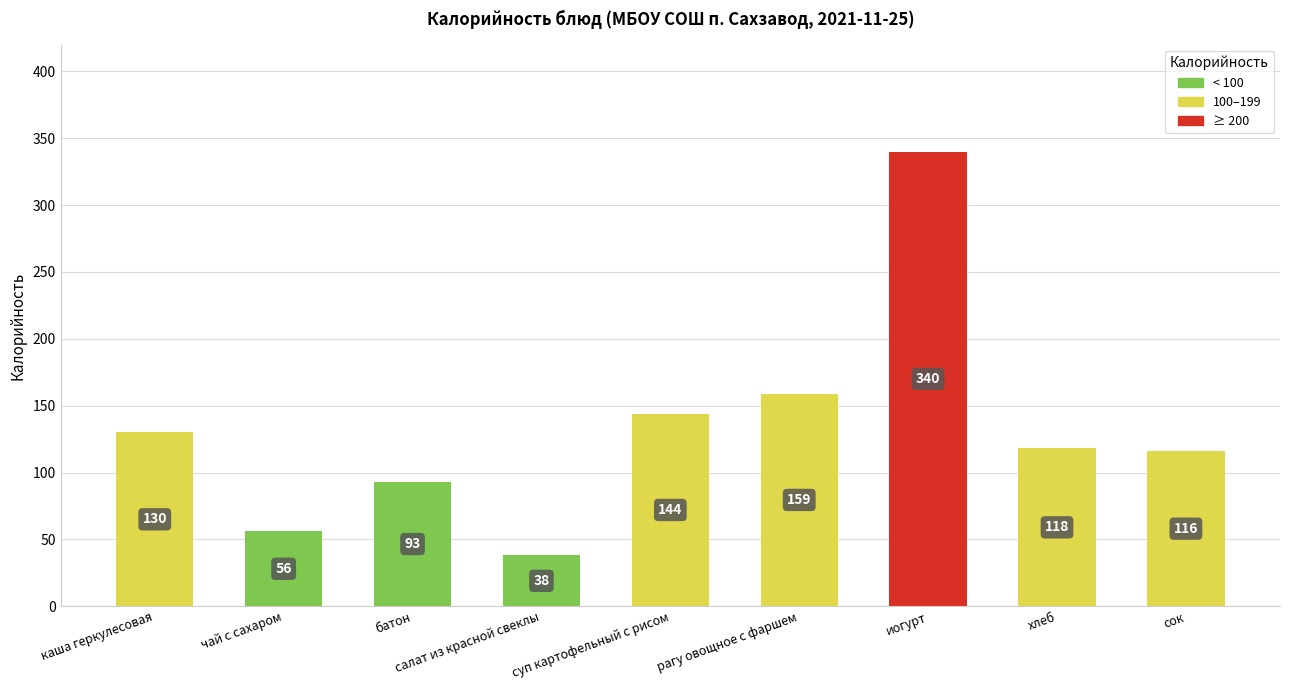

Where does the data first go above 118?

каша геркулесовая